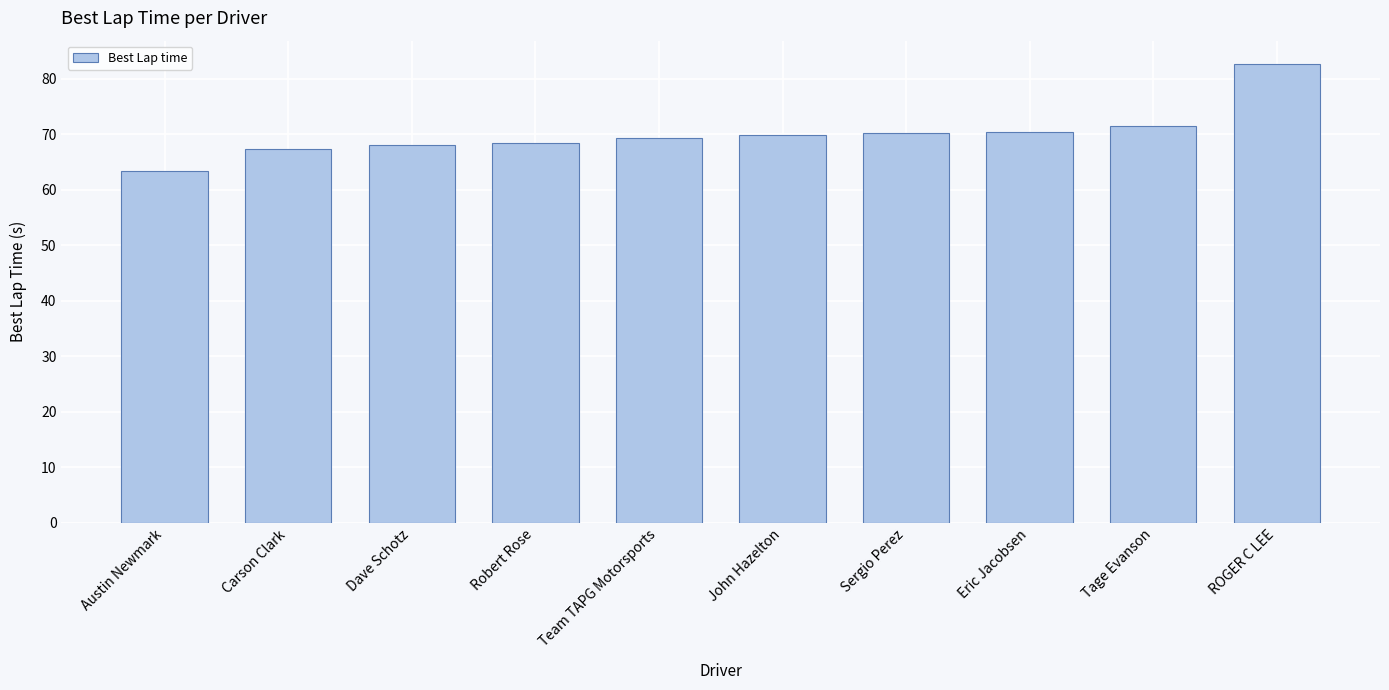

How many series are shown in this chart?

1